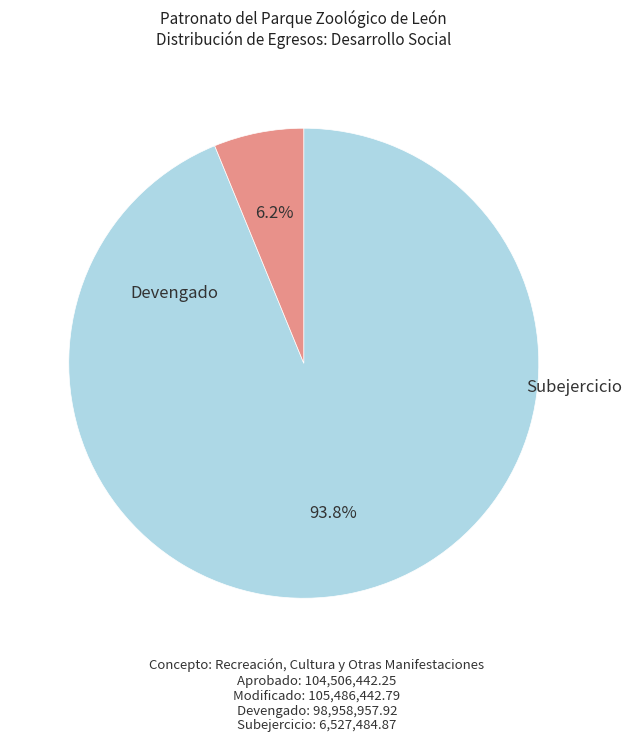

Is there any slice that represents more than half of the pie?

Yes